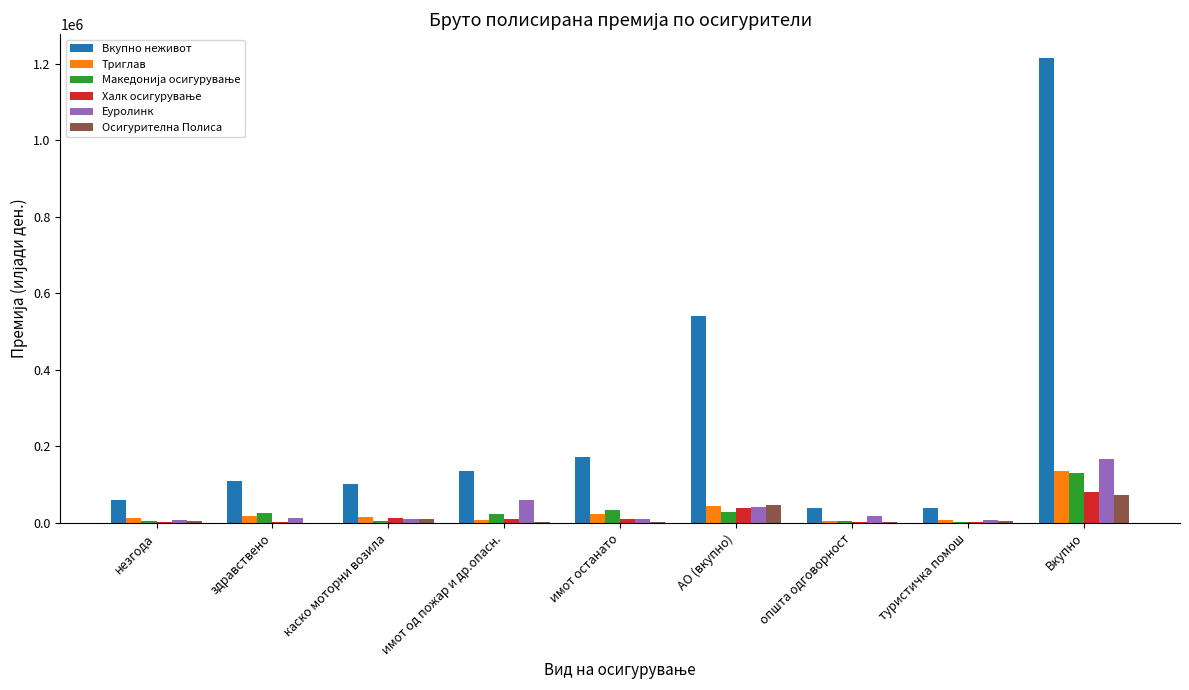

What value does the Осигурителна Полиса series have at АО (вкупно)?

46961.0